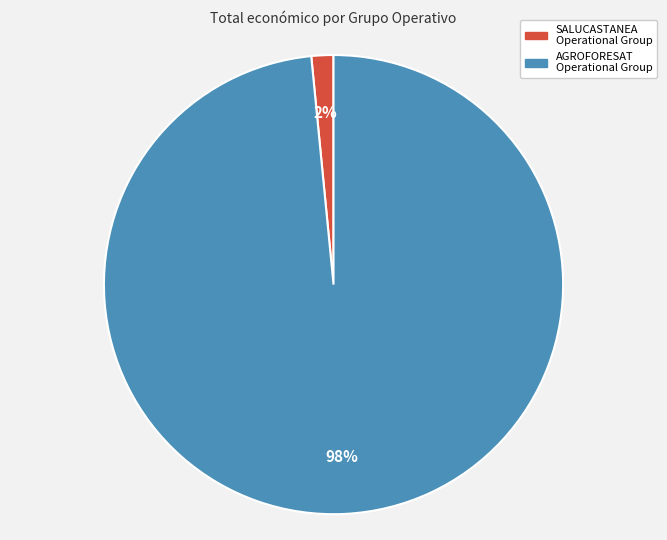

To the nearest percent, what is the combined percentage of SALUCASTANEA Operational Group and AGROFORESAT Operational Group?

100%